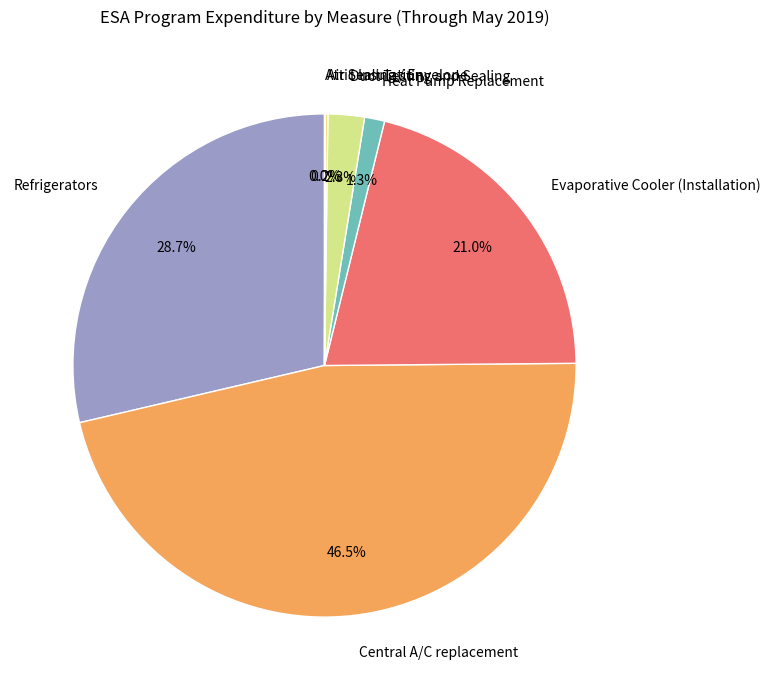

What is the ratio of the value at Evaporative Cooler (Installation) to the value at Central A/C replacement?

0.5